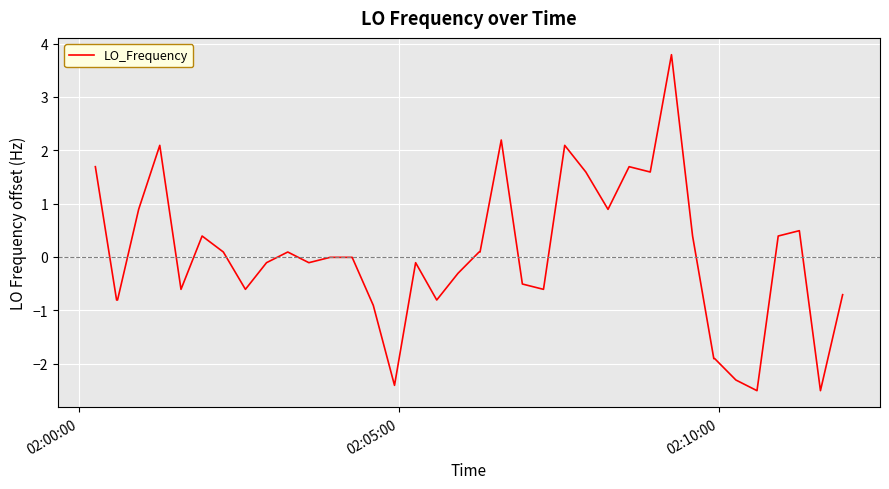

What is the difference between the maximum and minimum values?

6.3